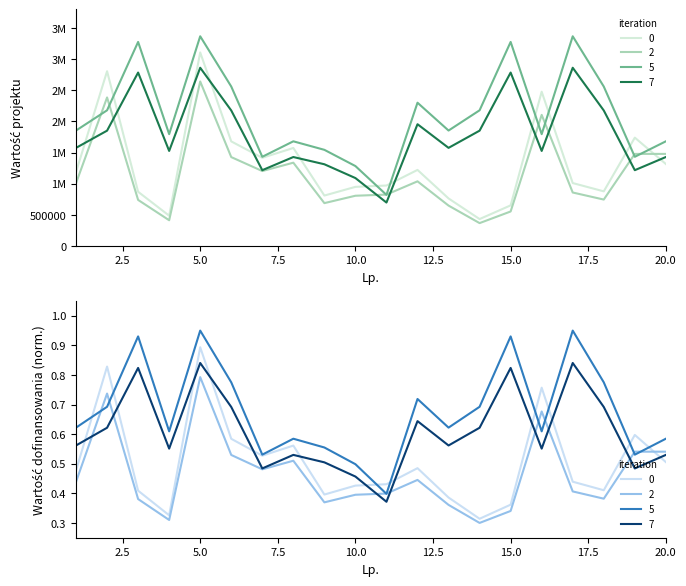

Does the chart display data point markers on the line(s)?

No